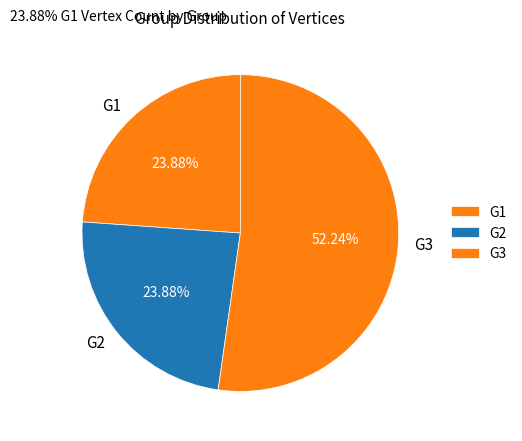

How many segments does this pie chart have?

3